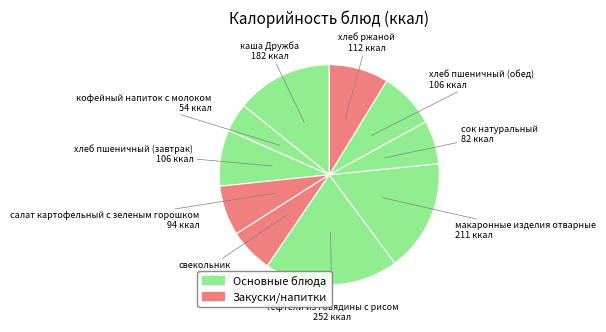

Rank the categories by value from lowest to highest.

кофейный напиток с молоком, сок натуральный, свекольник, салат картофельный с зеленым горошком, хлеб пшеничный (завтрак), хлеб пшеничный (обед), хлеб ржаной, каша Дружба, макаронные изделия отварные, тефтели из говядины с рисом